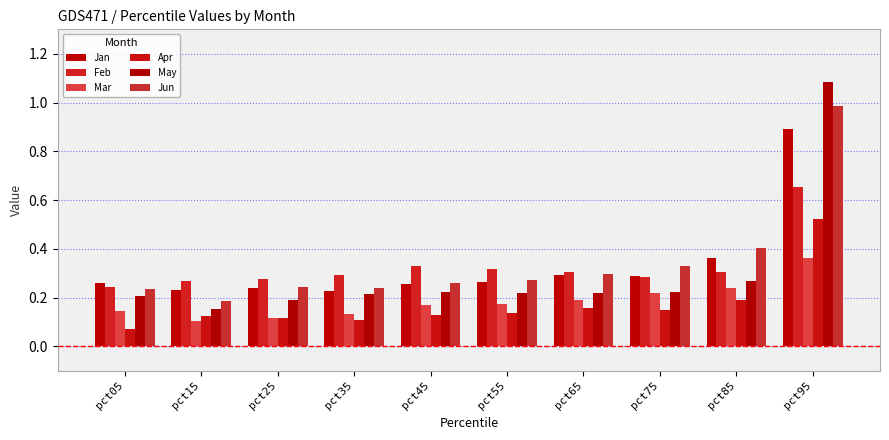

How many data points does each series have?

10